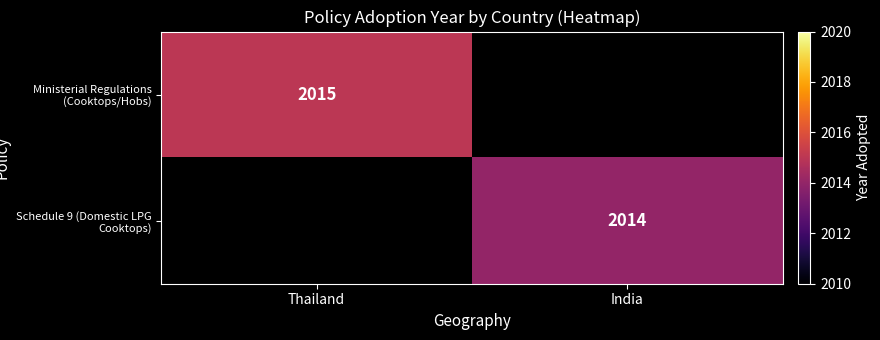

Is it true that Ministerial Regulations (Cooktops/Hobs) equals 2015 at Thailand?

True